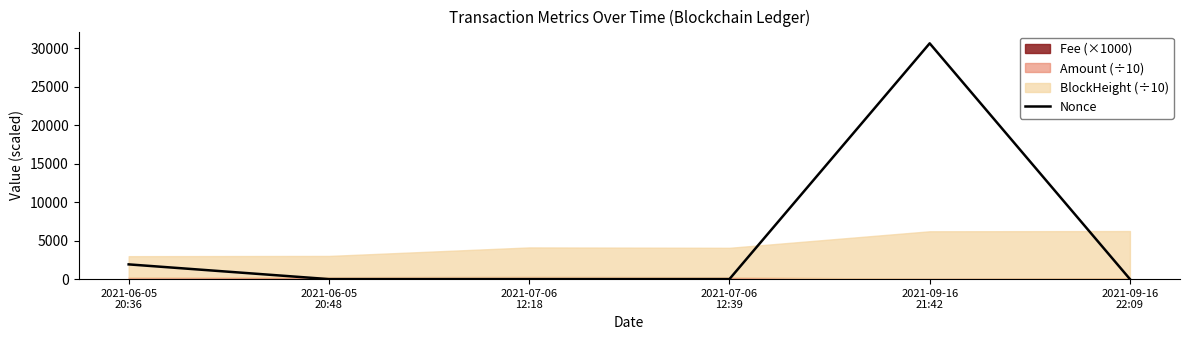

Rank the categories by value from highest to lowest.

2021-09-16
21:42, 2021-06-05
20:36, 2021-09-16
22:09, 2021-07-06
12:18, 2021-07-06
12:39, 2021-06-05
20:48